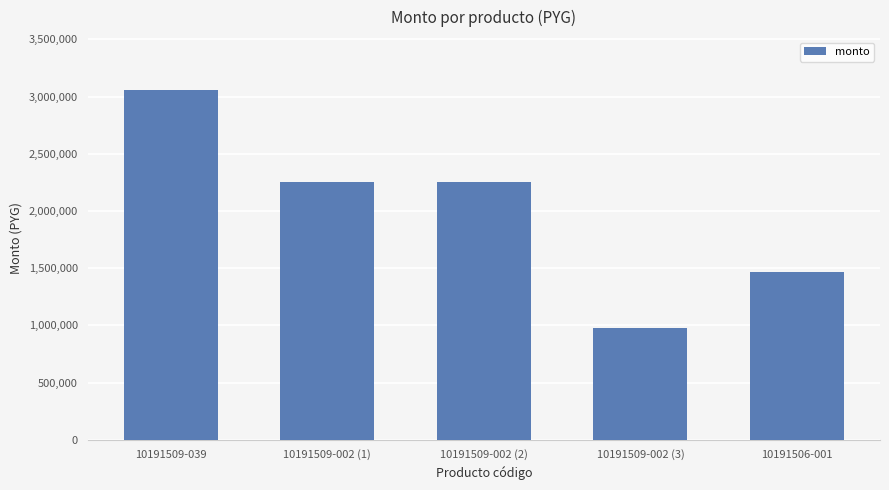

What is the label of the 2nd bar from the left?

10191509-002 (1)